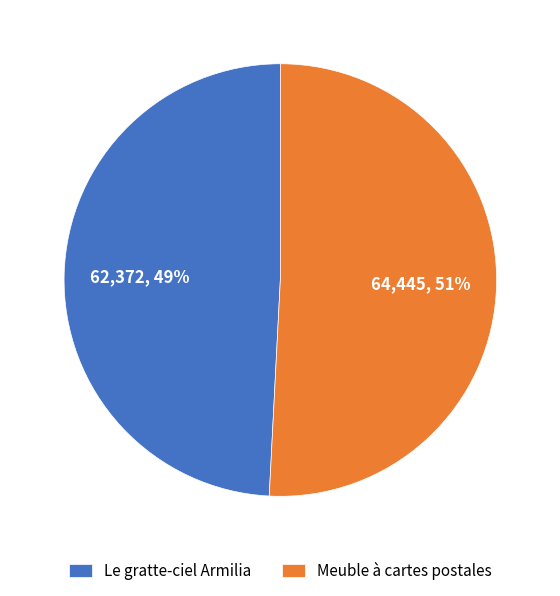

Which category has the biggest portion of the pie?

Meuble à cartes postales